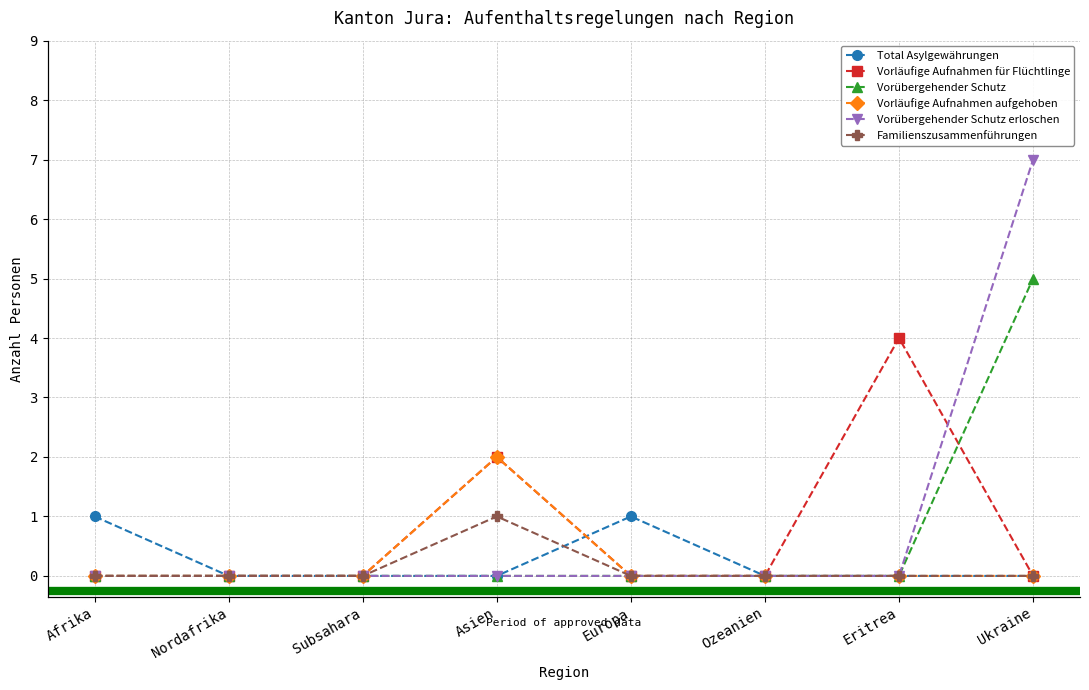

Which category has the lowest value in the Total Asylgewährungen series?

Nordafrika